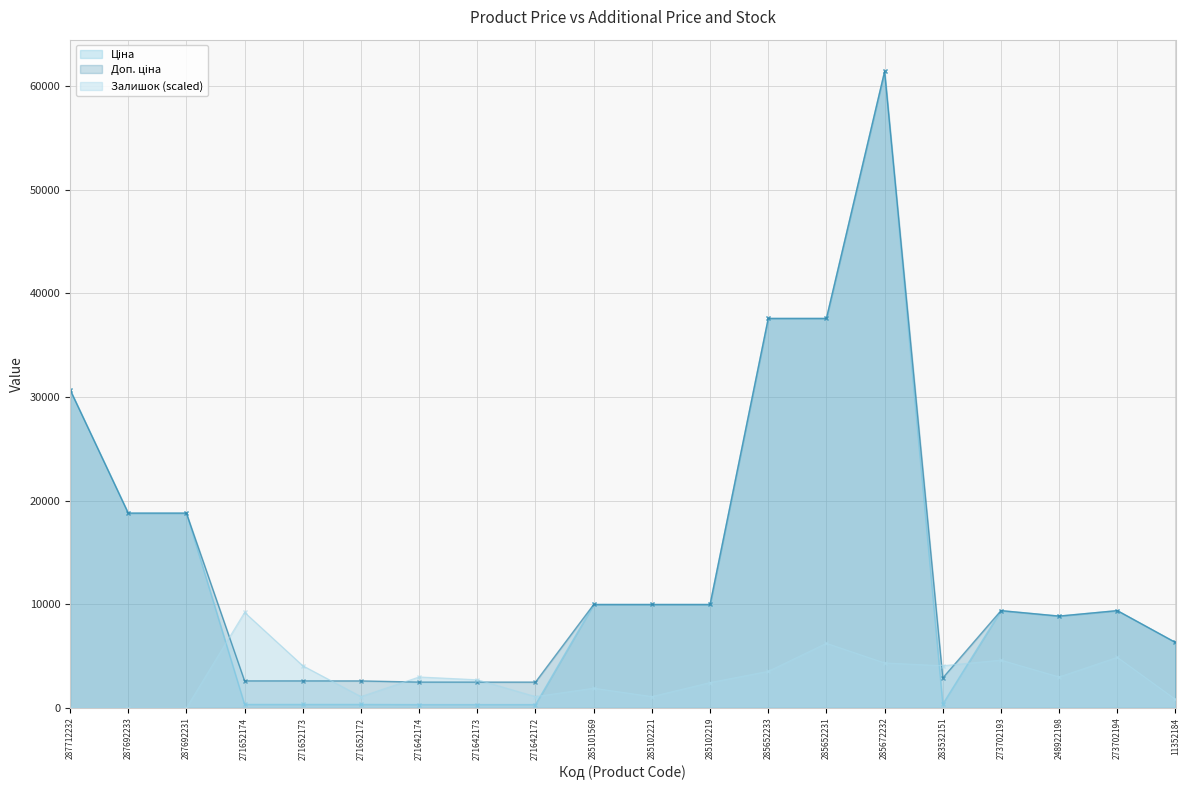

Between 287692233 and 285102219, which series saw the biggest shift?

Ціна